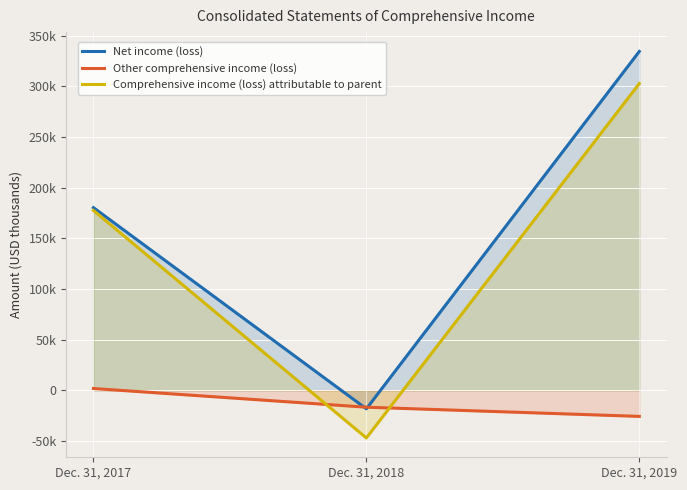

Does the chart display data point markers on the line(s)?

No